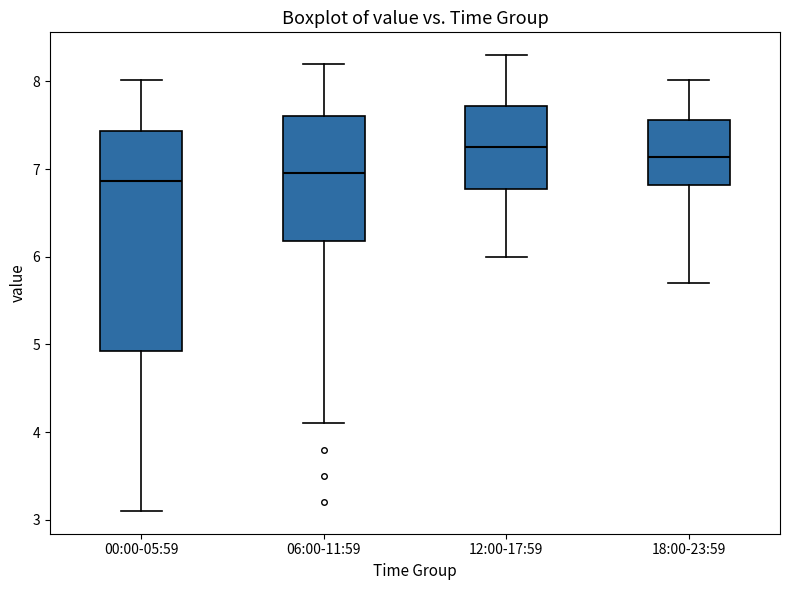

Reading left to right, transcribe this box plot: for each box, give where its median line is, the range the box spans, and where its two whiskers end, as read against the y-axis. The values are not printed on the chart, so give them approximately, as read against the axis.

00:00-05:59: median 6.9, box 4.9 to 7.4, whiskers 3.1 to 8.0
06:00-11:59: median 7.0, box 6.2 to 7.6, whiskers 4.1 to 8.2
12:00-17:59: median 7.3, box 6.8 to 7.7, whiskers 6.0 to 8.3
18:00-23:59: median 7.1, box 6.8 to 7.6, whiskers 5.7 to 8.0